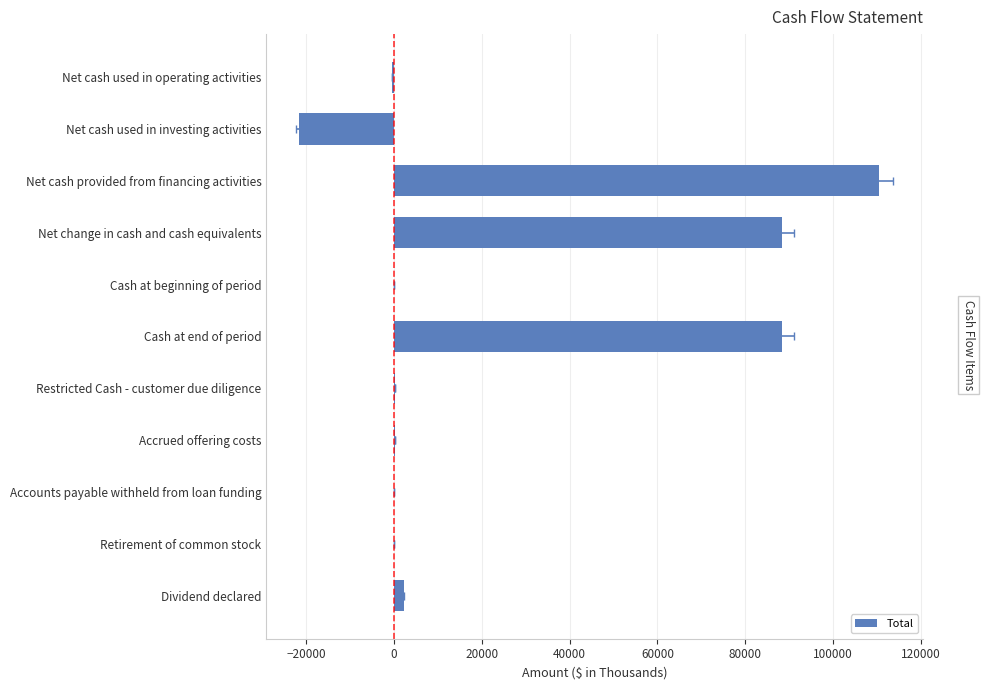

Where is the data nearest to the value 44421?

Dividend declared